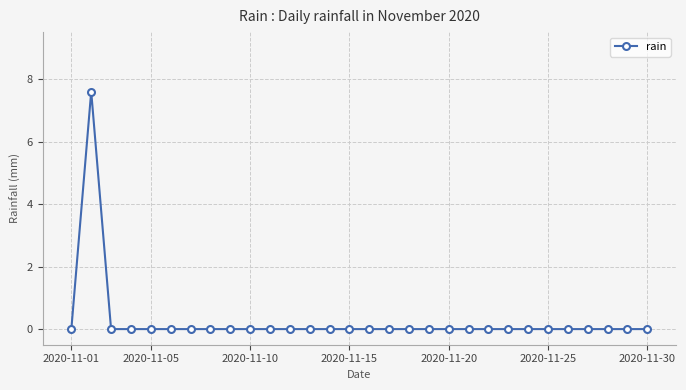

What is the average value?

0.3